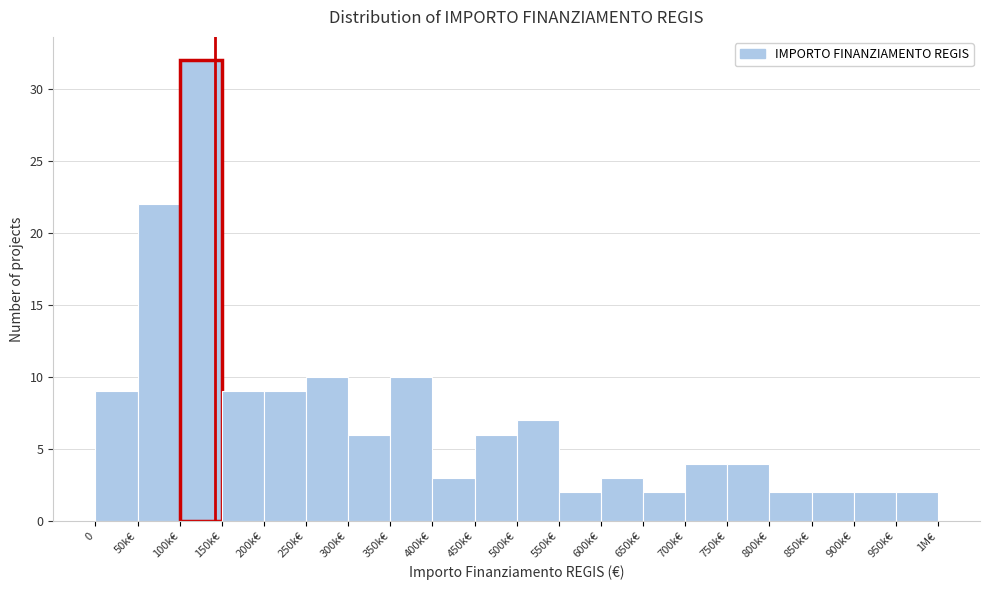

Reading left to right, transcribe all the data shown in this chart.

9	22	32	9	9	10	6	10	3	6	7	2	3	2	4	4	2	2	2	2